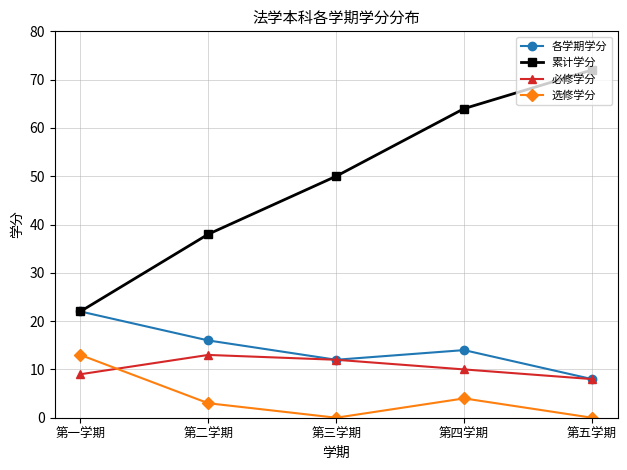

What is the spread (max minus min) of values at 第四学期?

60